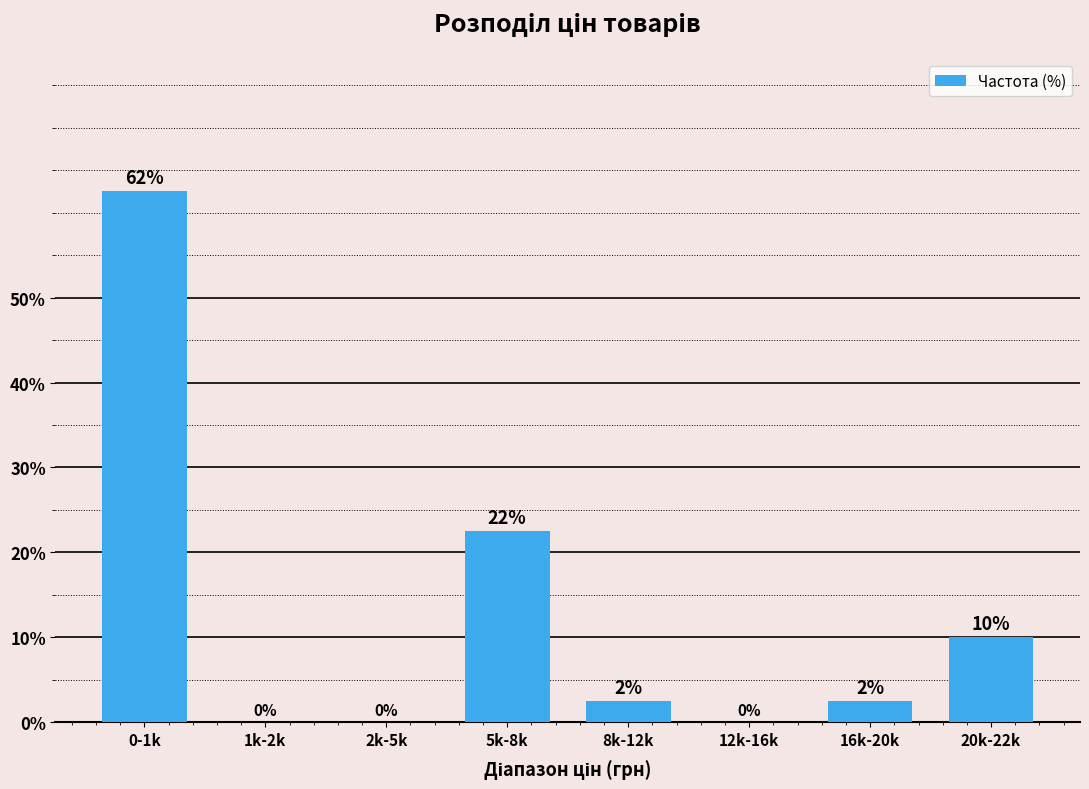

At which label does the data first exceed 2?

0-1k